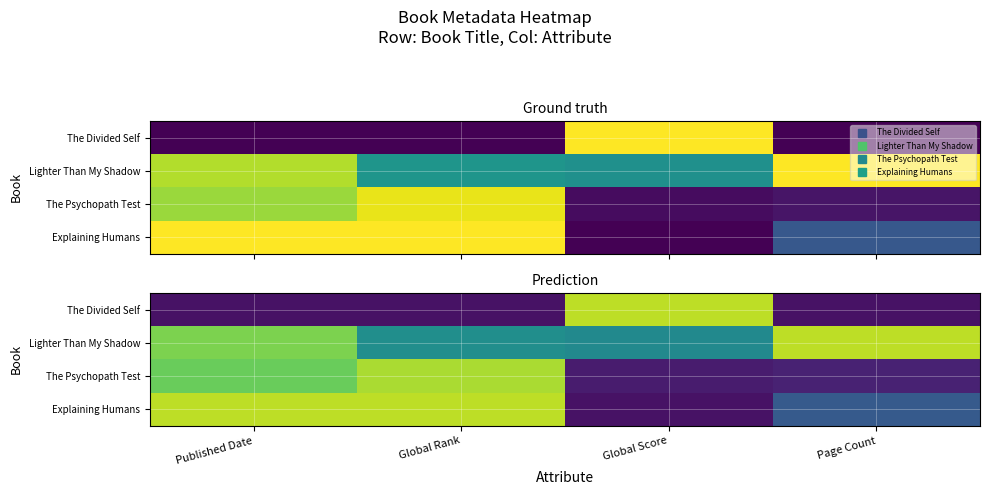

Which series has the largest total across all categories?

Lighter Than My Shadow